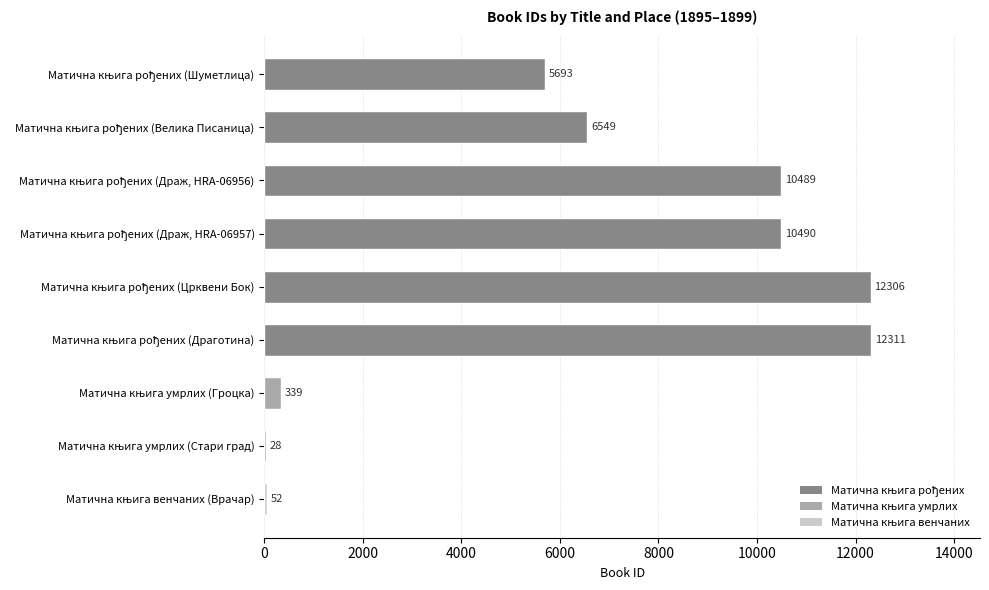

Are the bars horizontal?

Yes